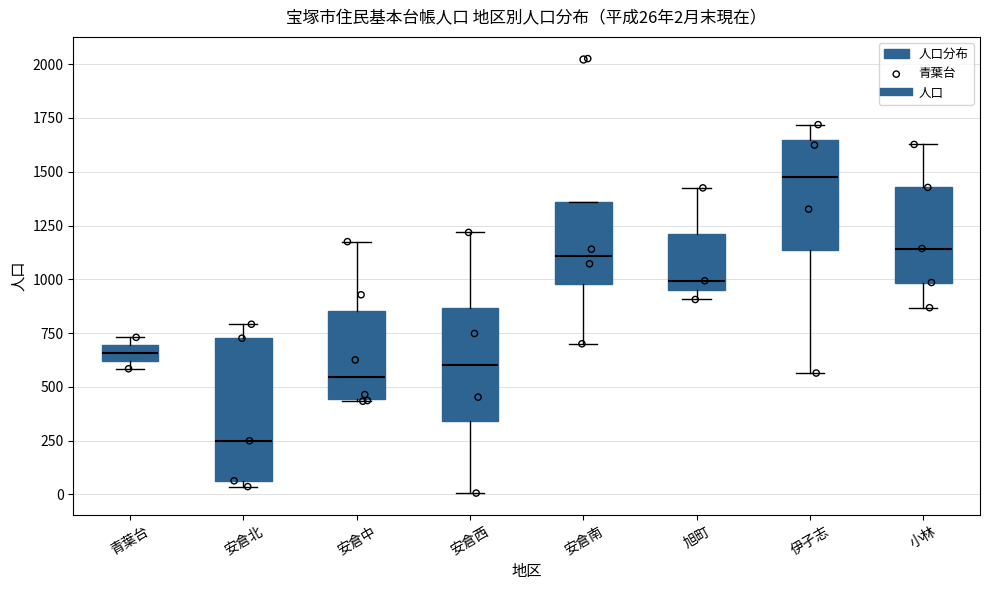

Which box is the tallest, from its lower edge to its upper edge?

安倉北